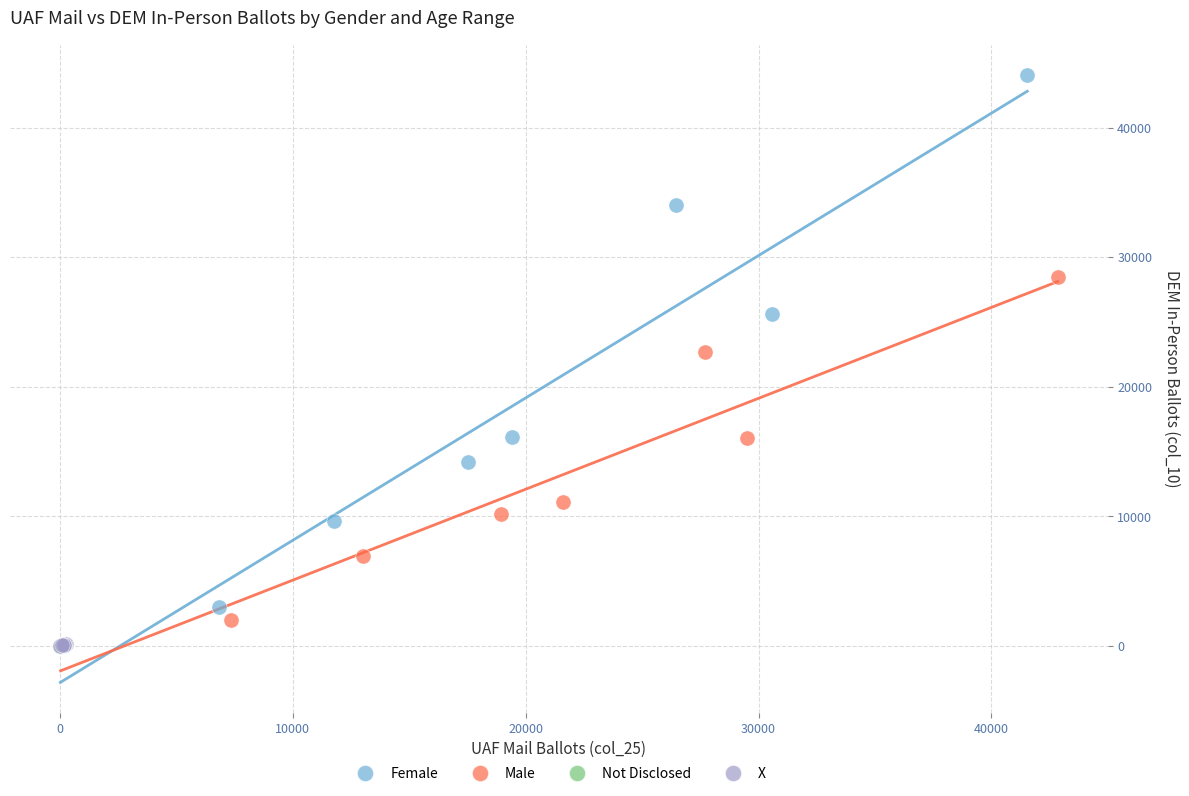

Which series has the widest spread of Y values?

Female